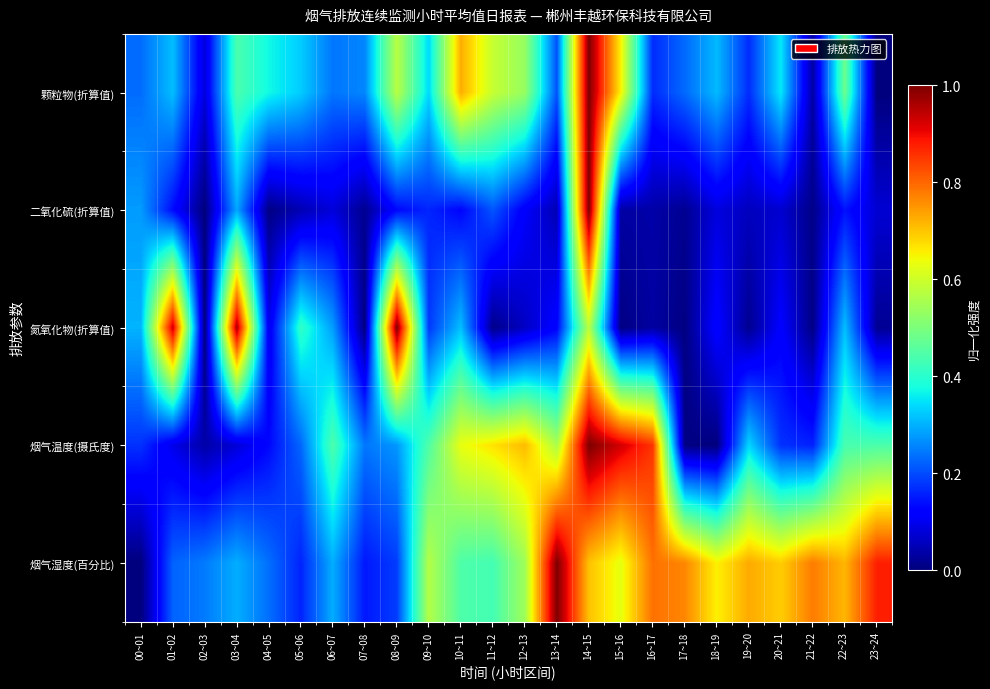

What is the maximum value shown in the chart?

1.0